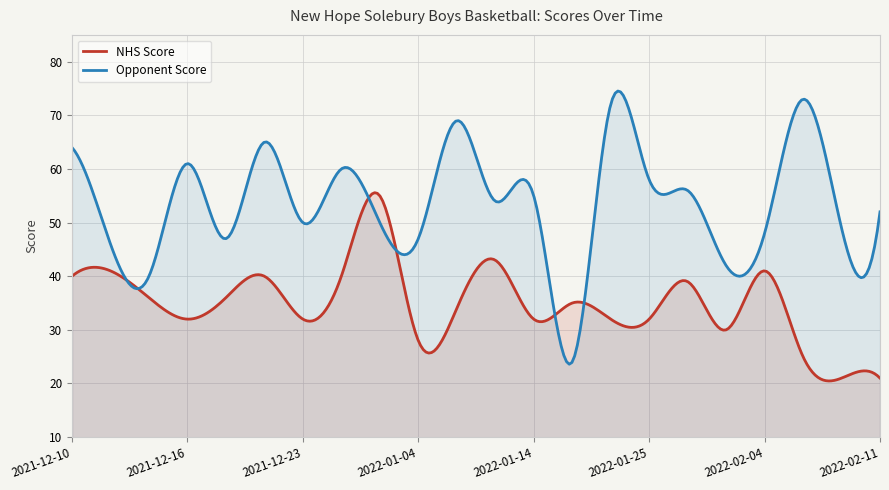

Is it true that Opponent Score equals 73 at 2022-02-08?

True